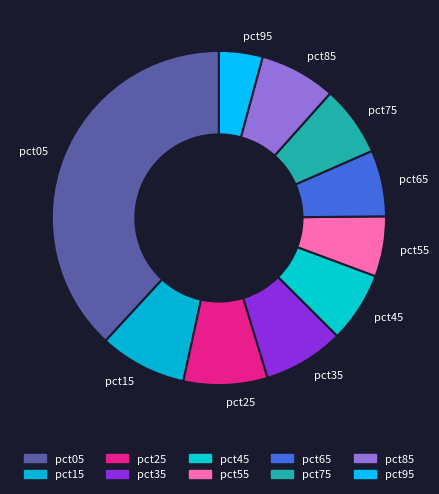

How many slices are in this pie chart?

10